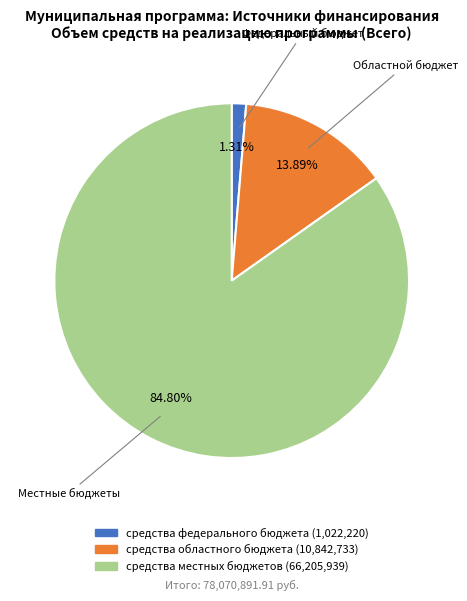

How many segments does this pie chart have?

3